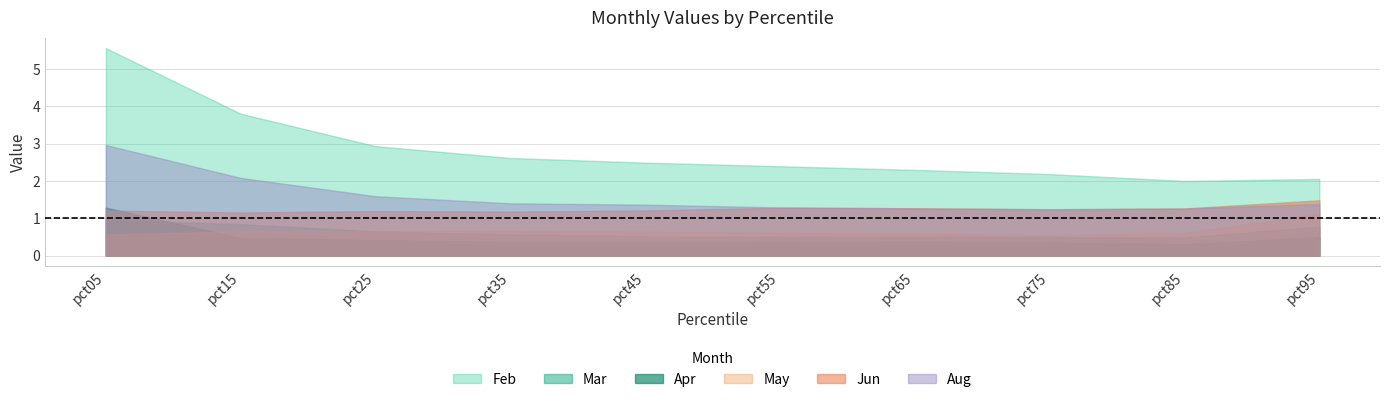

Does the chart have visible grid lines?

Yes